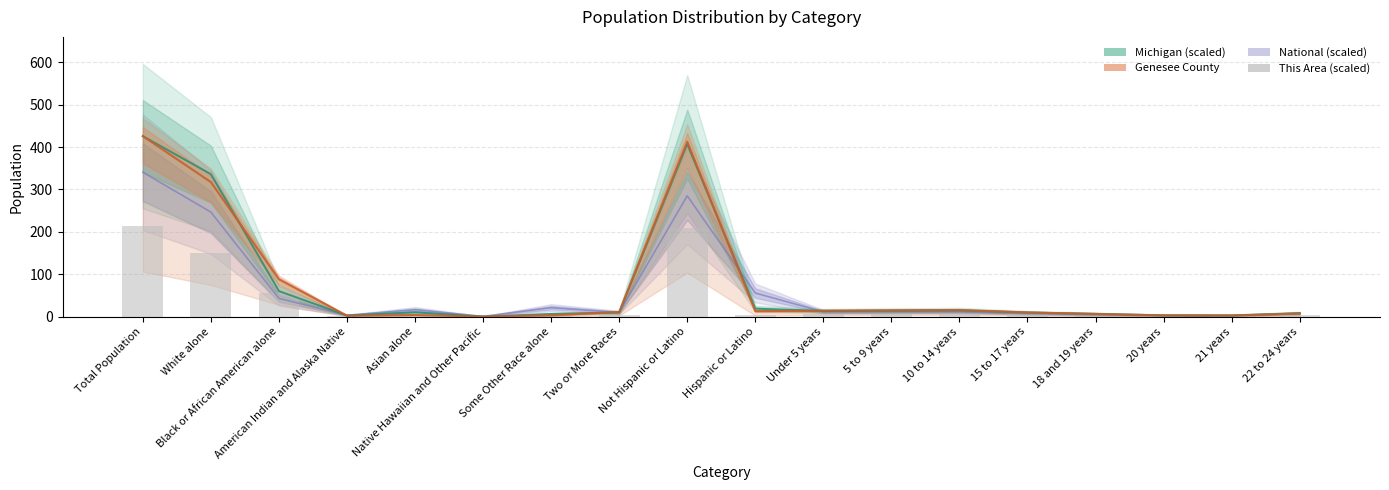

How many values are above zero?

17